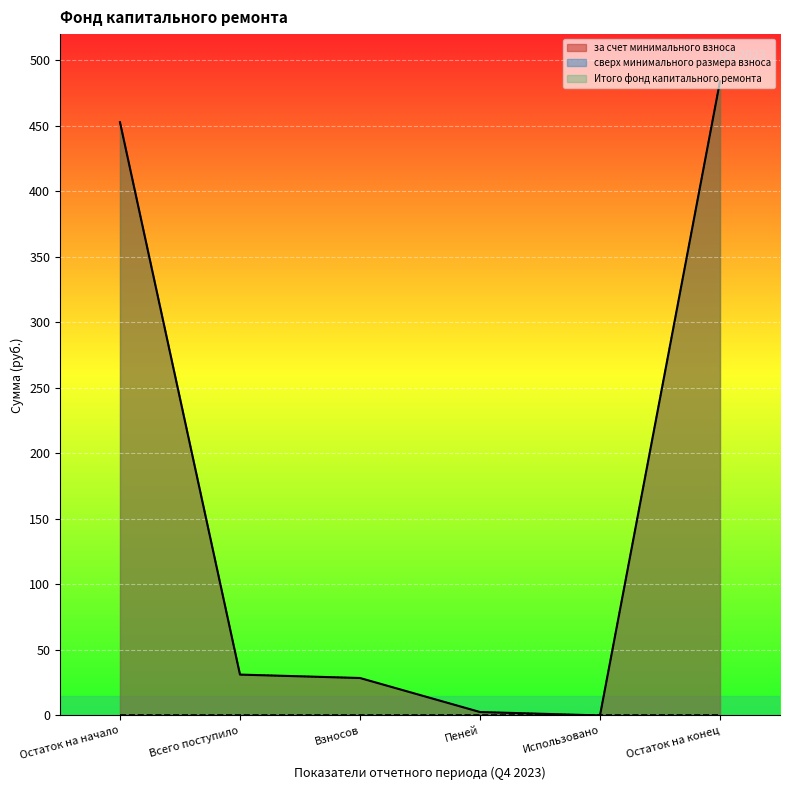

Between Пеней and Остаток на конец, which series saw the biggest shift?

за счет минимального взноса